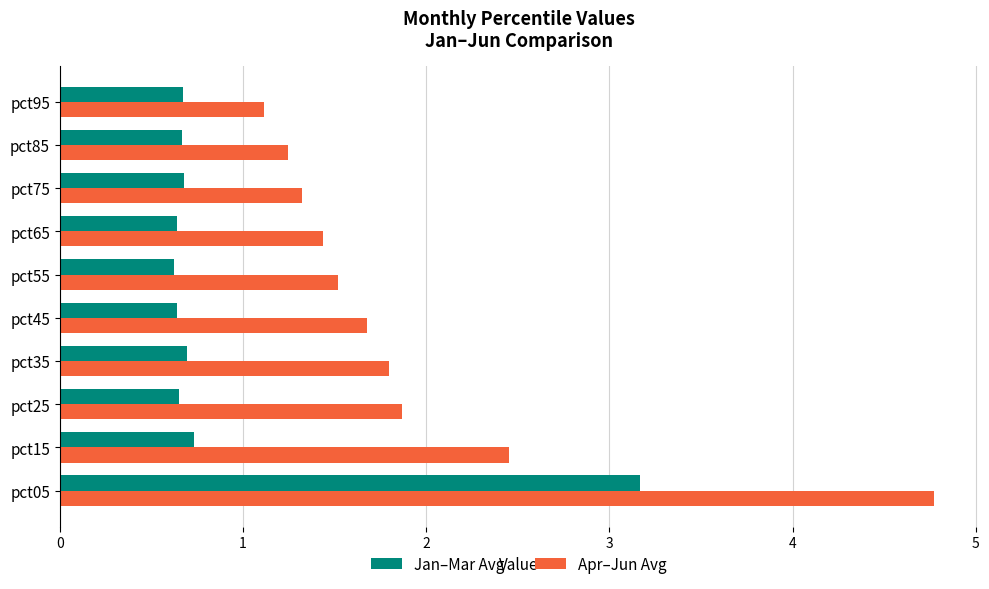

Is it true that Jan–Mar Avg equals 5.1 at pct05?

False